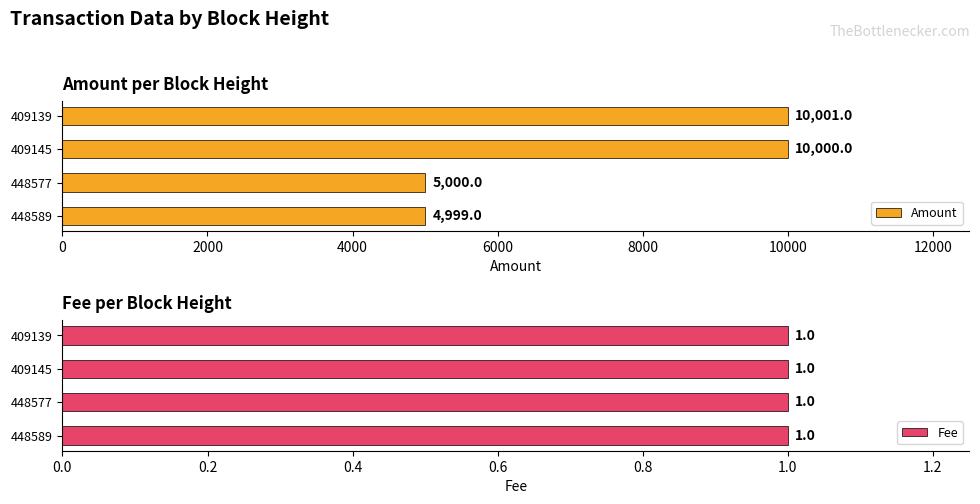

The value of Amount at 448589 is 2224.1. True or false?

False